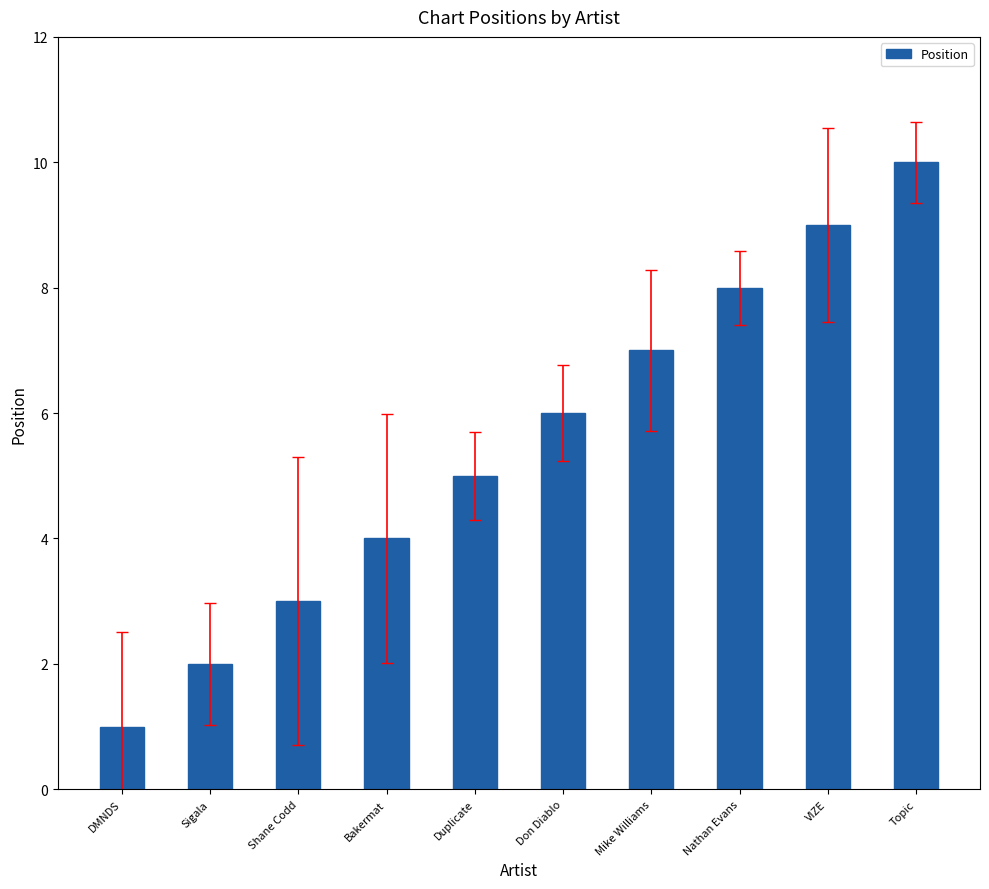

How many values are below 6?

5